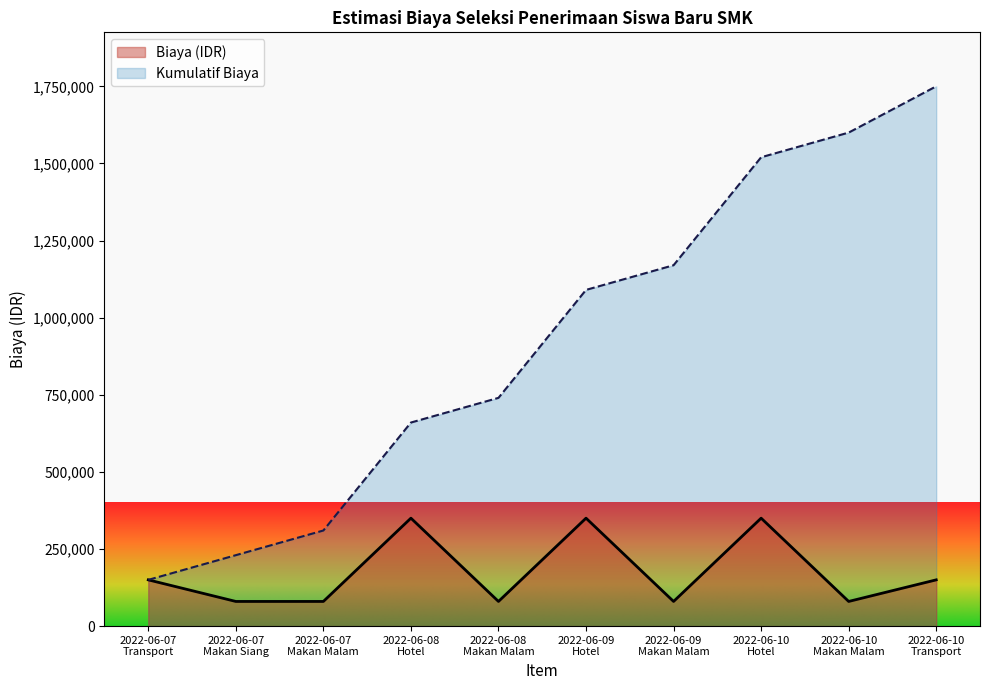

What is the greatest value displayed?

1750000